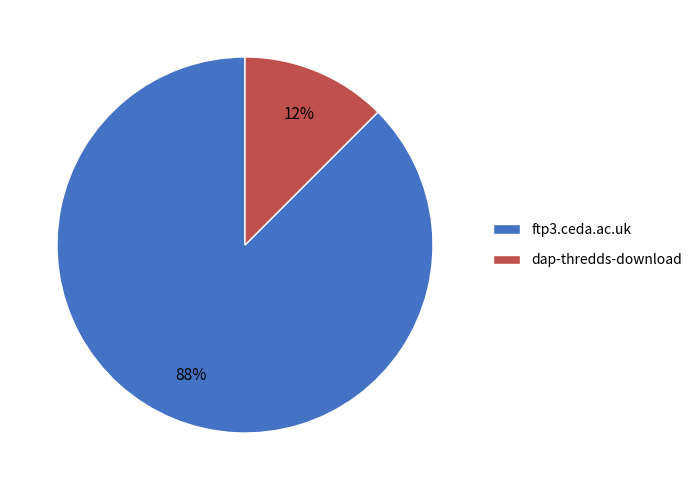

Between dap-thredds-download and ftp3.ceda.ac.uk, which is larger?

ftp3.ceda.ac.uk